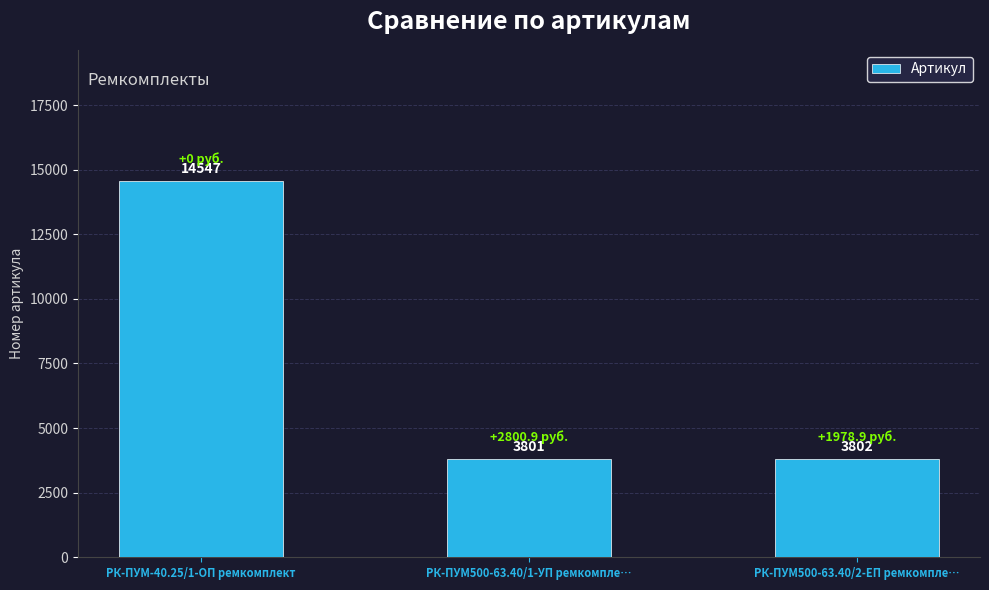

What is the sum of all values?

22150